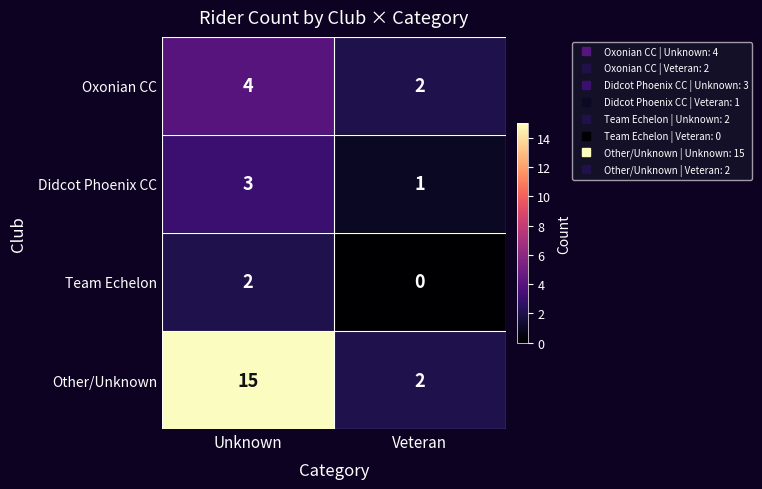

What is the sum of all Didcot Phoenix CC values?

4